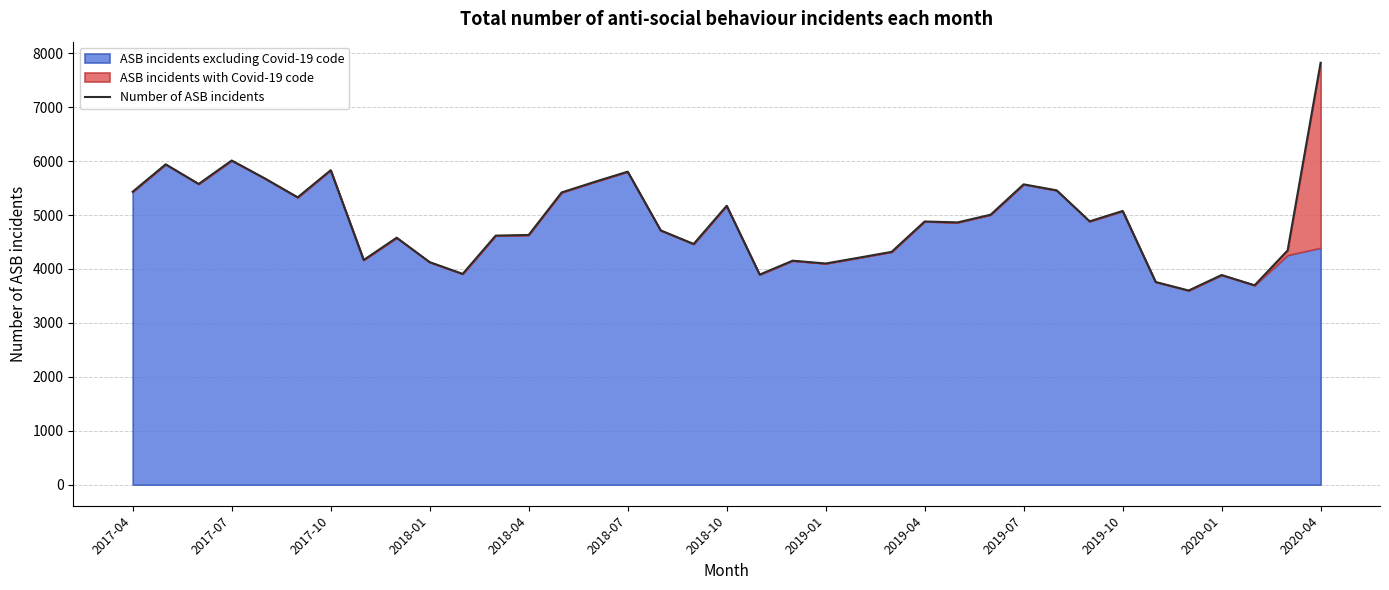

What is the value of the 16th point from the left?

5805